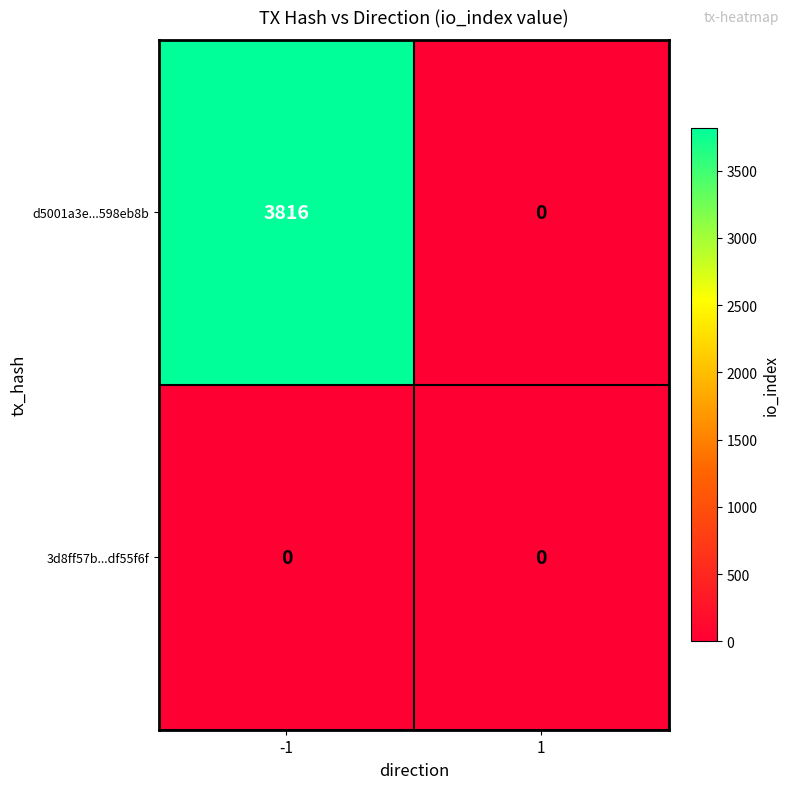

Reading left to right, transcribe all the data shown in this chart.

d5001a3e...598eb8b: -1=3816	1=0
3d8ff57b...df55f6f: -1=0	1=0